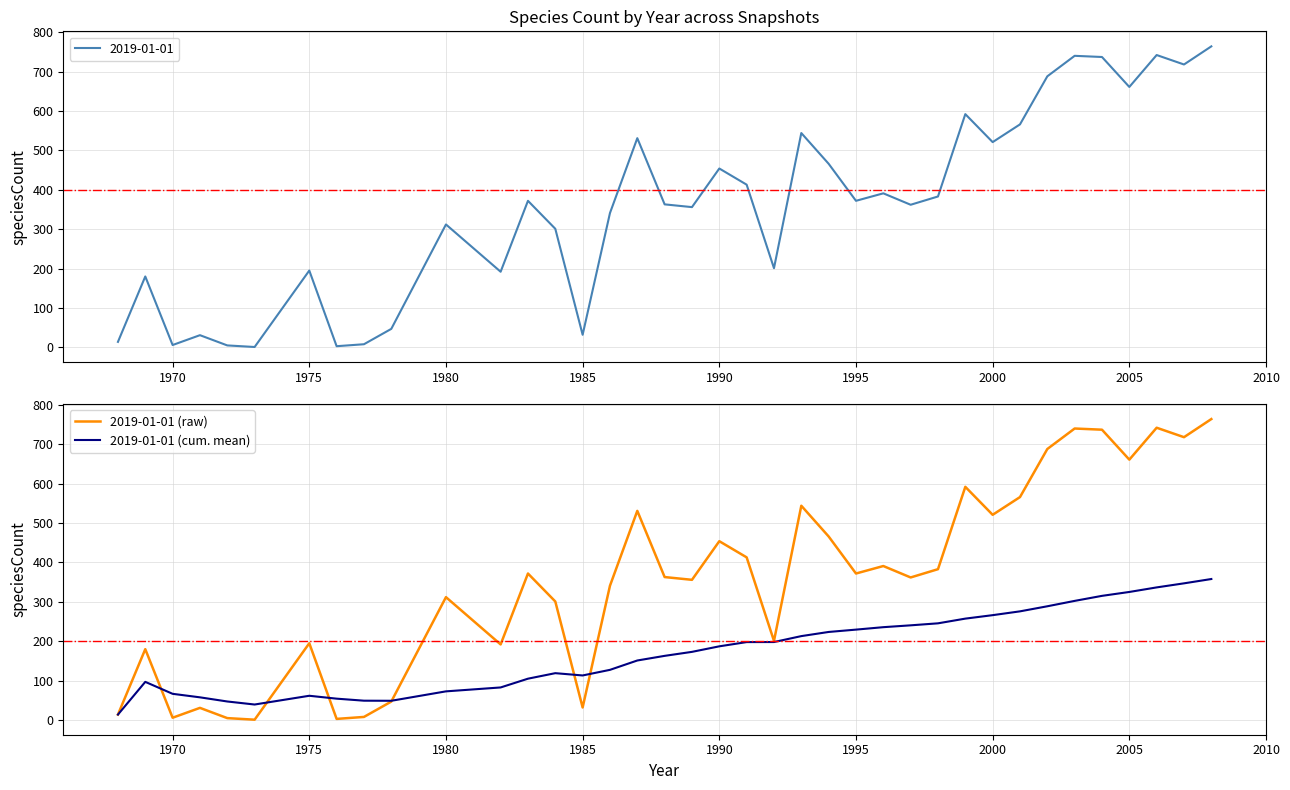

At how many categories does at least one series exceed 195?

26